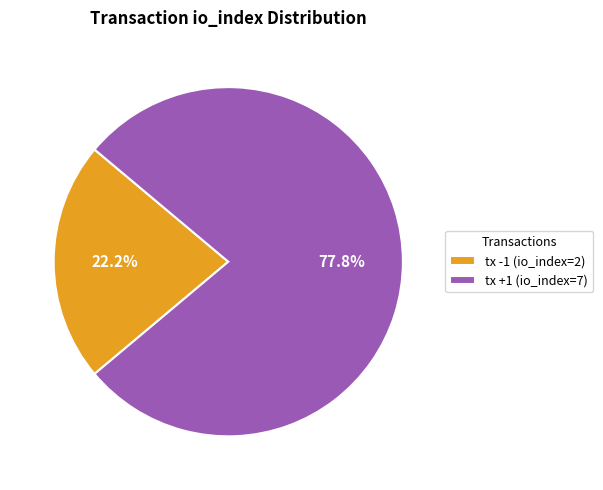

What is the largest slice in the pie chart?

tx +1 (io_index=7)